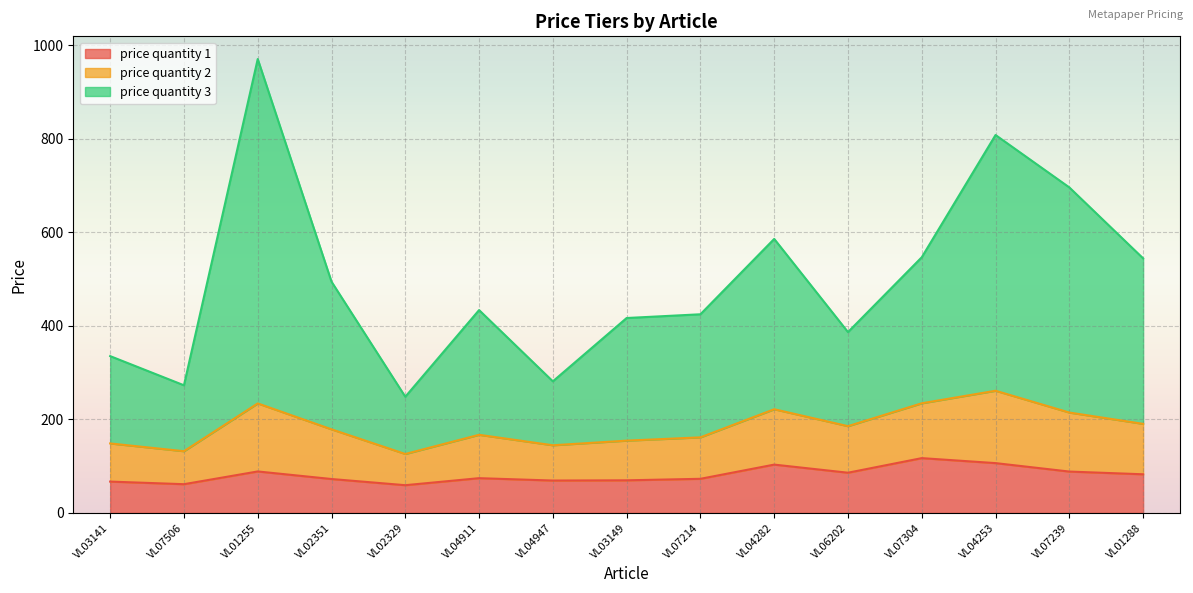

At which label is price quantity 3 closest to 609?

VL04282